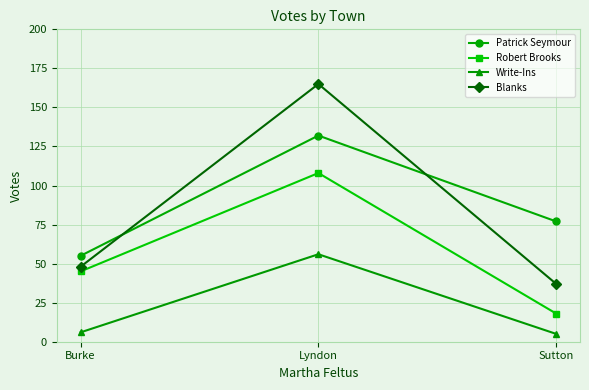

What is the difference between the Write-Ins values at Lyndon and Burke?

50